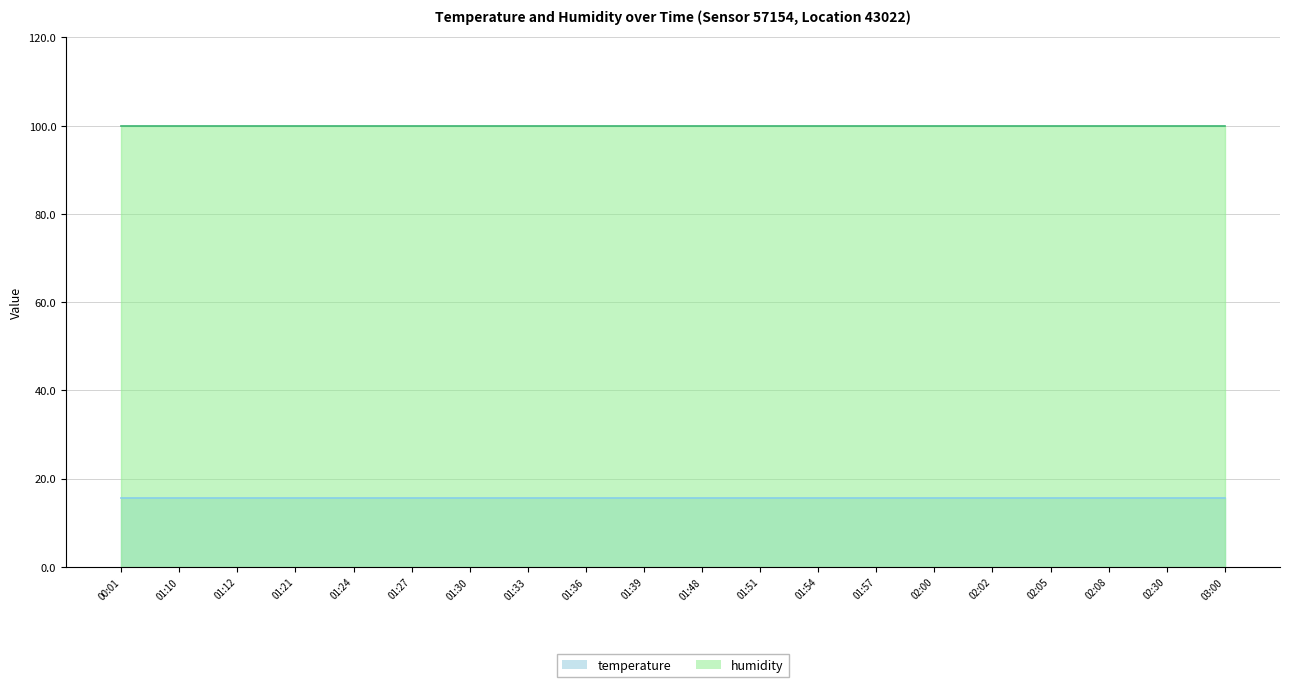

True or false: humidity and temperature cross at least once.

False